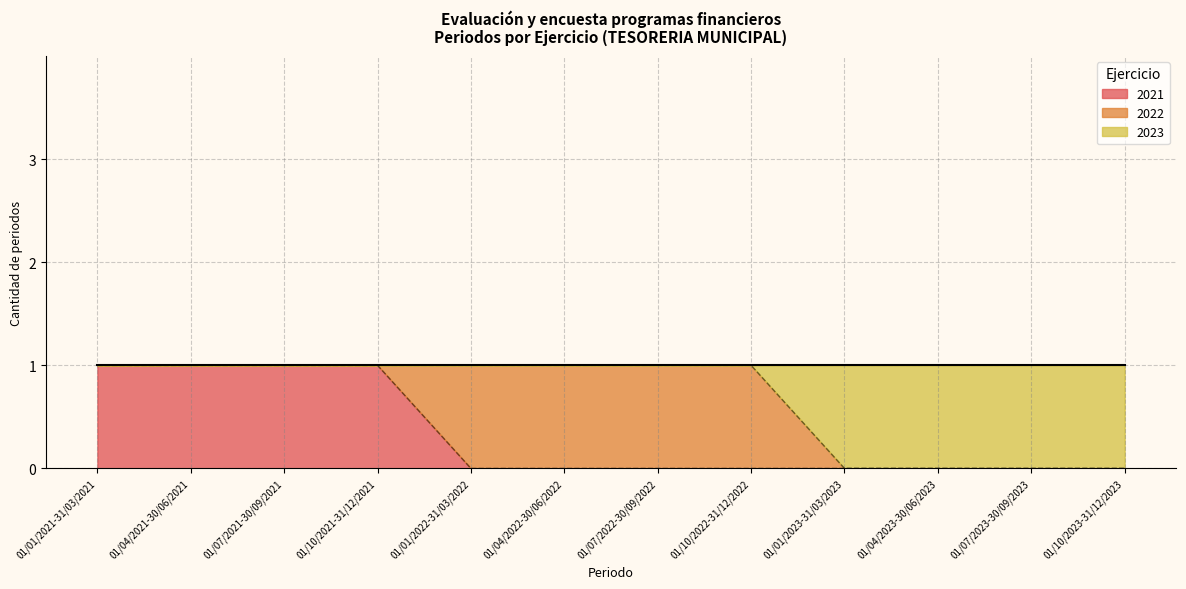

How many lines are shown in the chart?

3